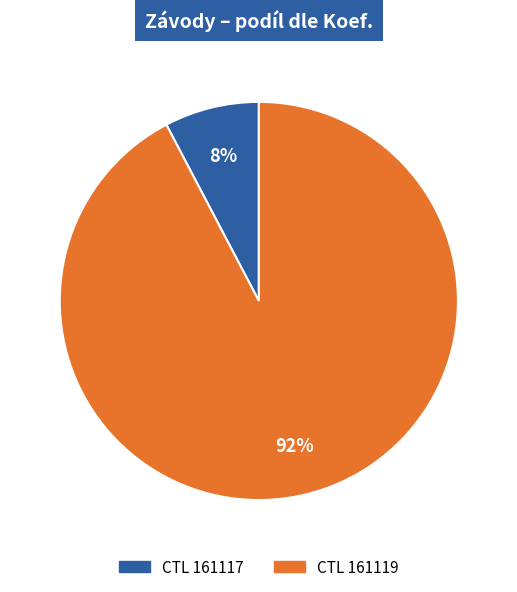

Is there any slice that represents more than half of the pie?

Yes